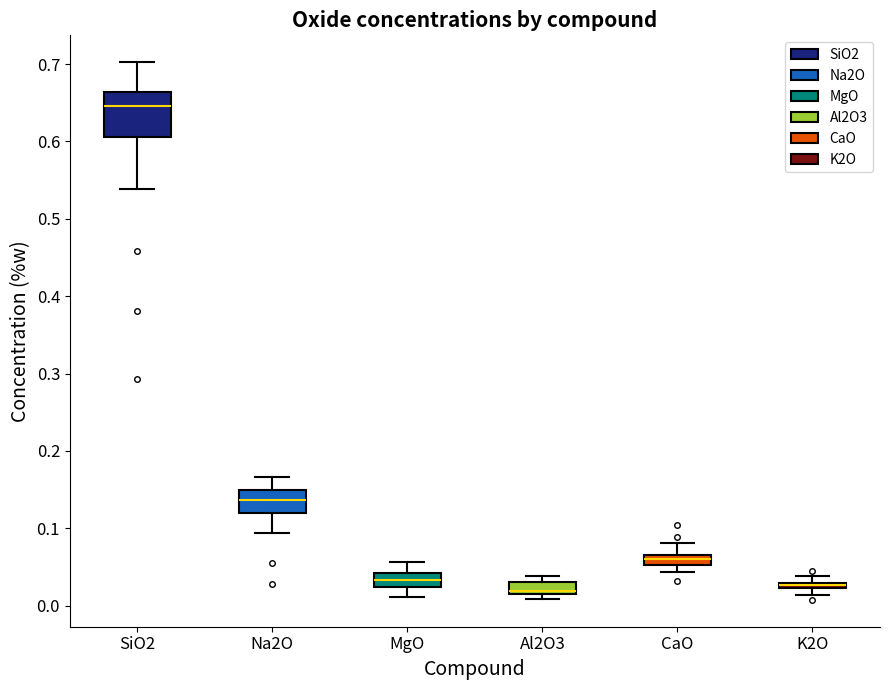

Which box is the tallest, from its lower edge to its upper edge?

SiO2